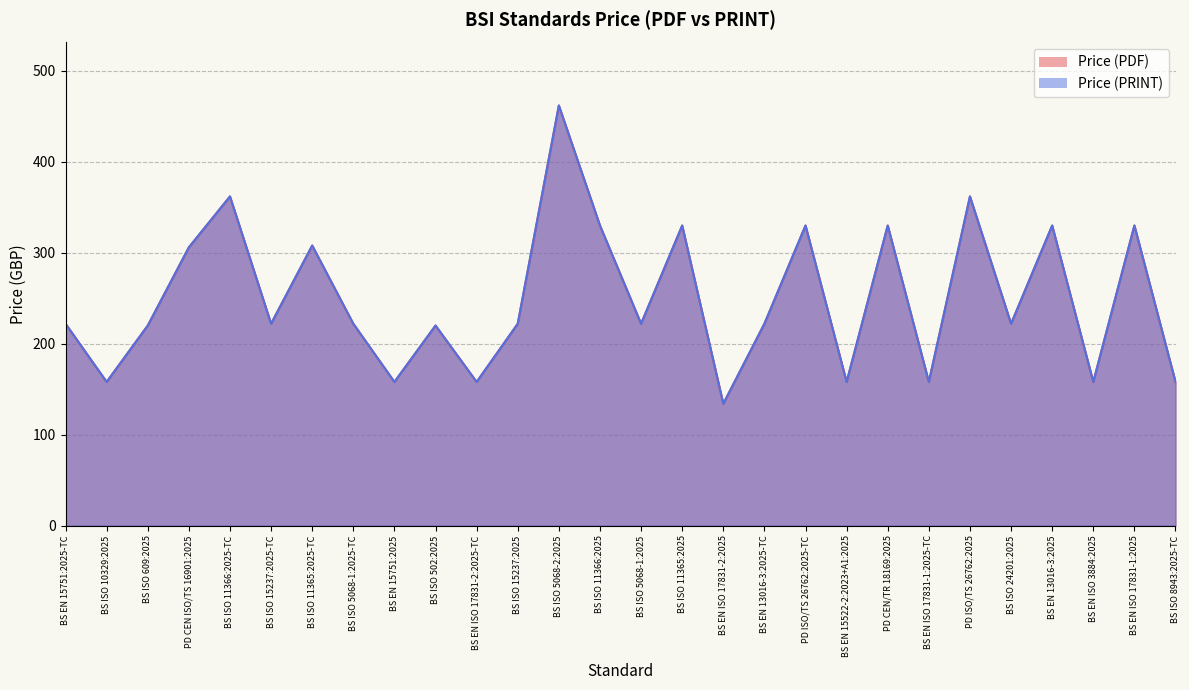

Reading left to right, extract all data points from this chart.

Price (PDF): 222	158	220	306	362	222	308	222	158	220	158	222	462	330	222	330	134	222	330	158	330	158	362	222	330	158	330	158
Price (PRINT): 222	158	220	306	362	222	308	222	158	220	158	222	462	330	222	330	134	222	330	158	330	158	362	222	330	158	330	158